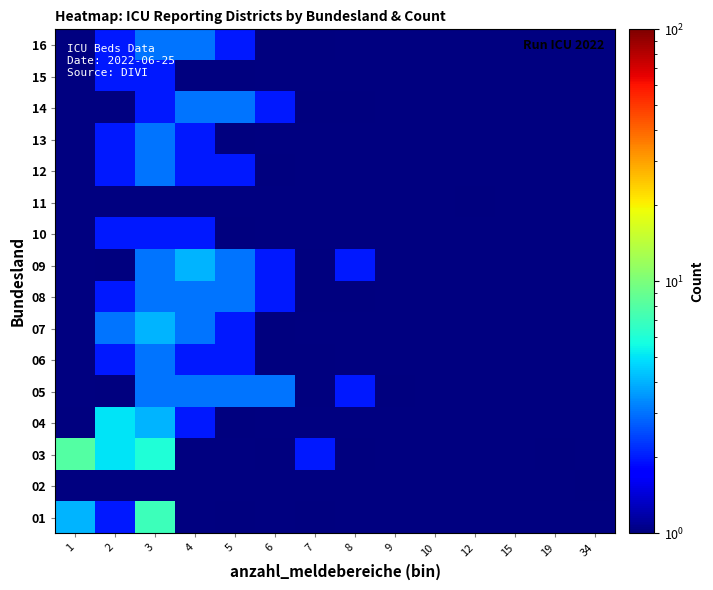

Which has a higher value, 15 or 7?

7